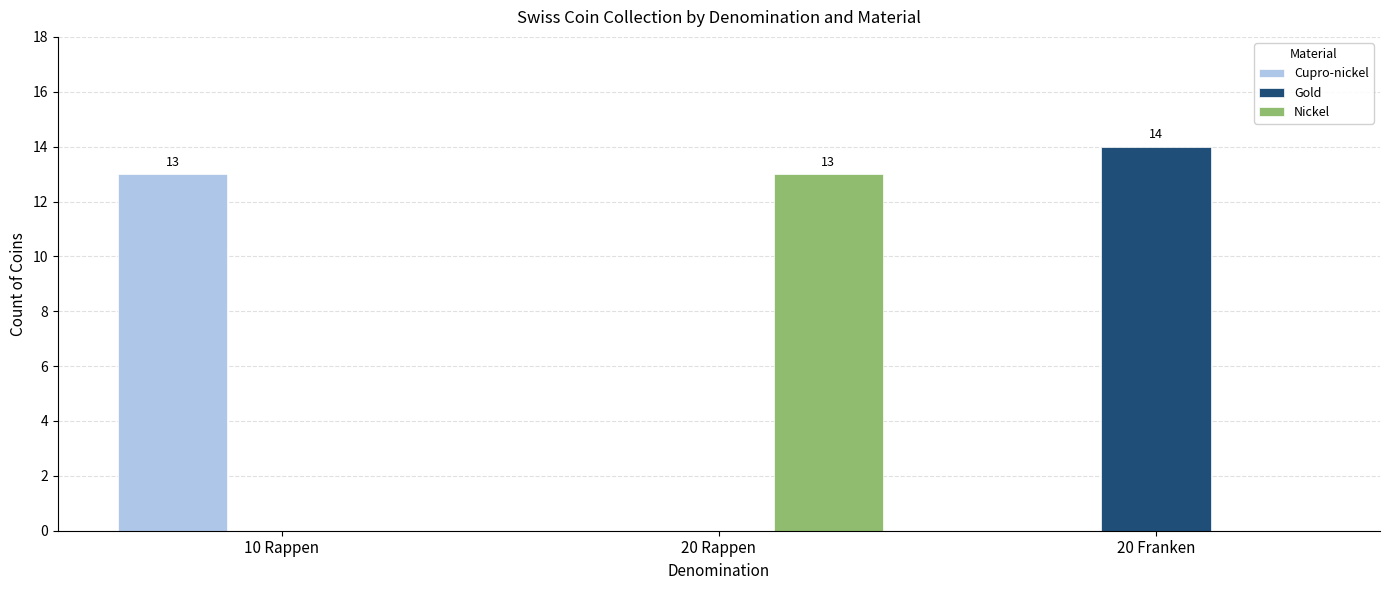

Which series has the widest spread of values?

Gold